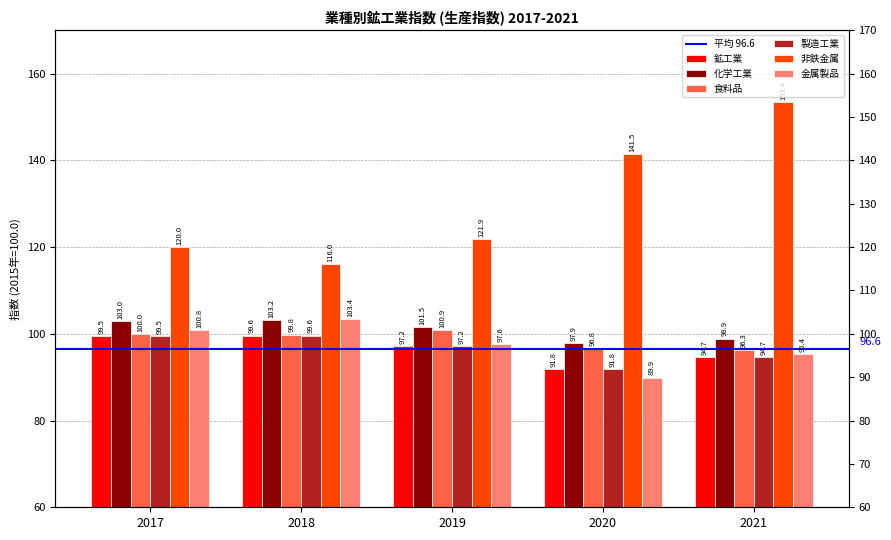

Which series has the largest total across all categories?

非鉄金属